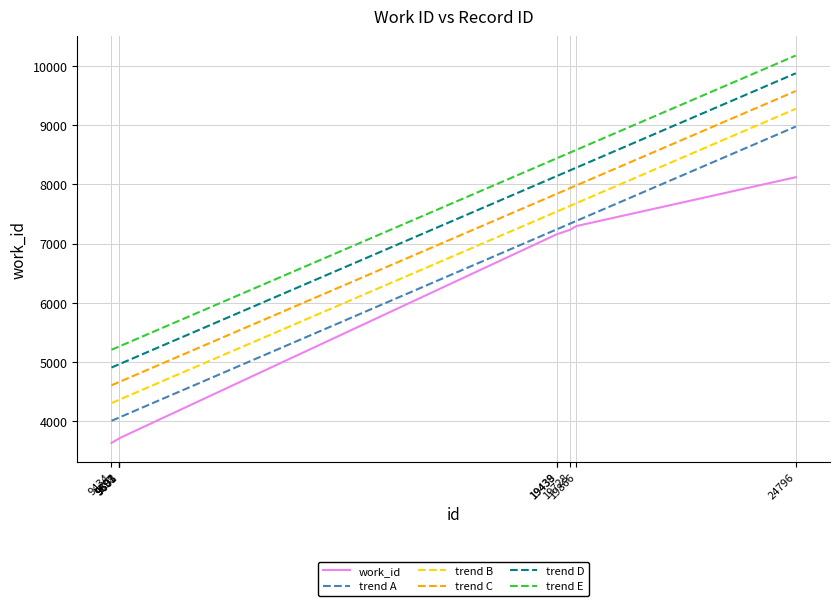

Rank the series by their maximum value, from highest to lowest.

trend E, trend D, trend C, trend B, trend A, work_id